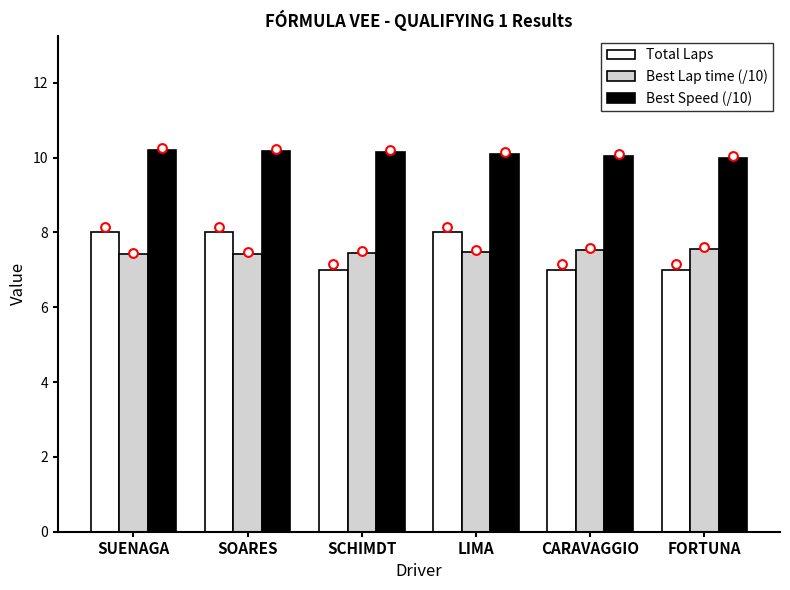

Which series has the largest total across all categories?

Best Speed (/10)